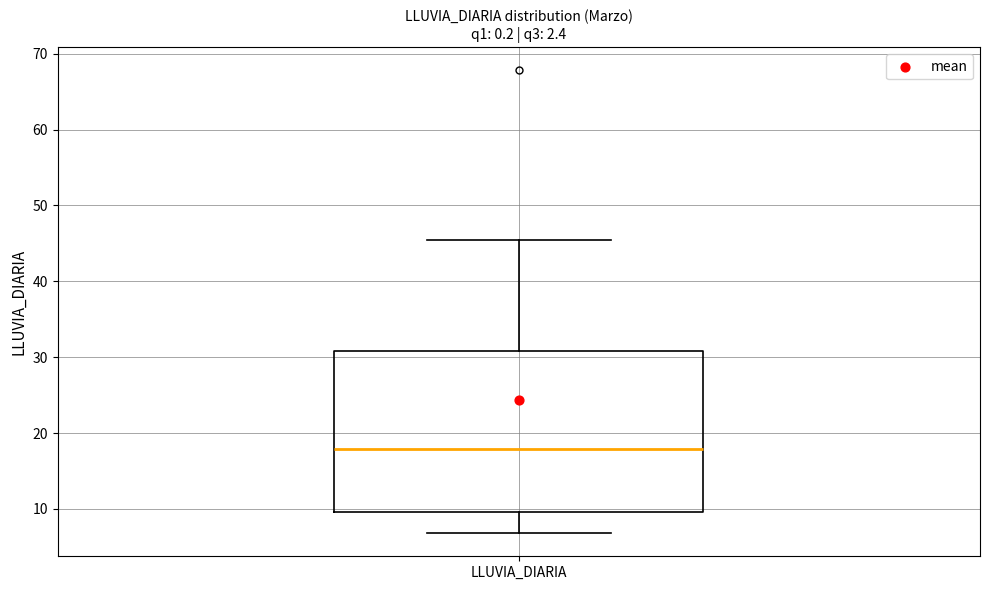

Where does the lower whisker of the box for LLUVIA_DIARIA end on the y-axis? The values are not printed on the chart, so give them approximately, as read against the axis.

7